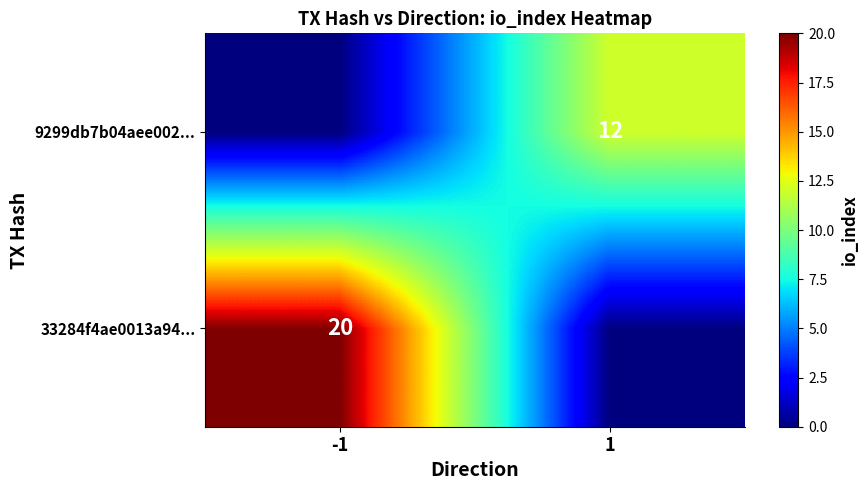

How many categories are shown in the chart?

2